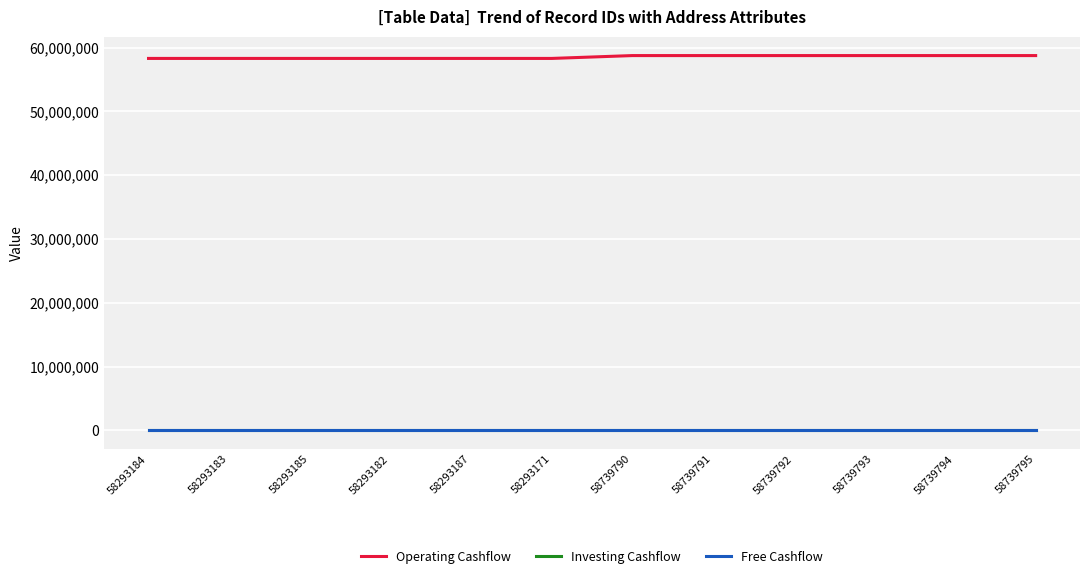

Is it true that Operating Cashflow equals 58739794 at 58739794?

True